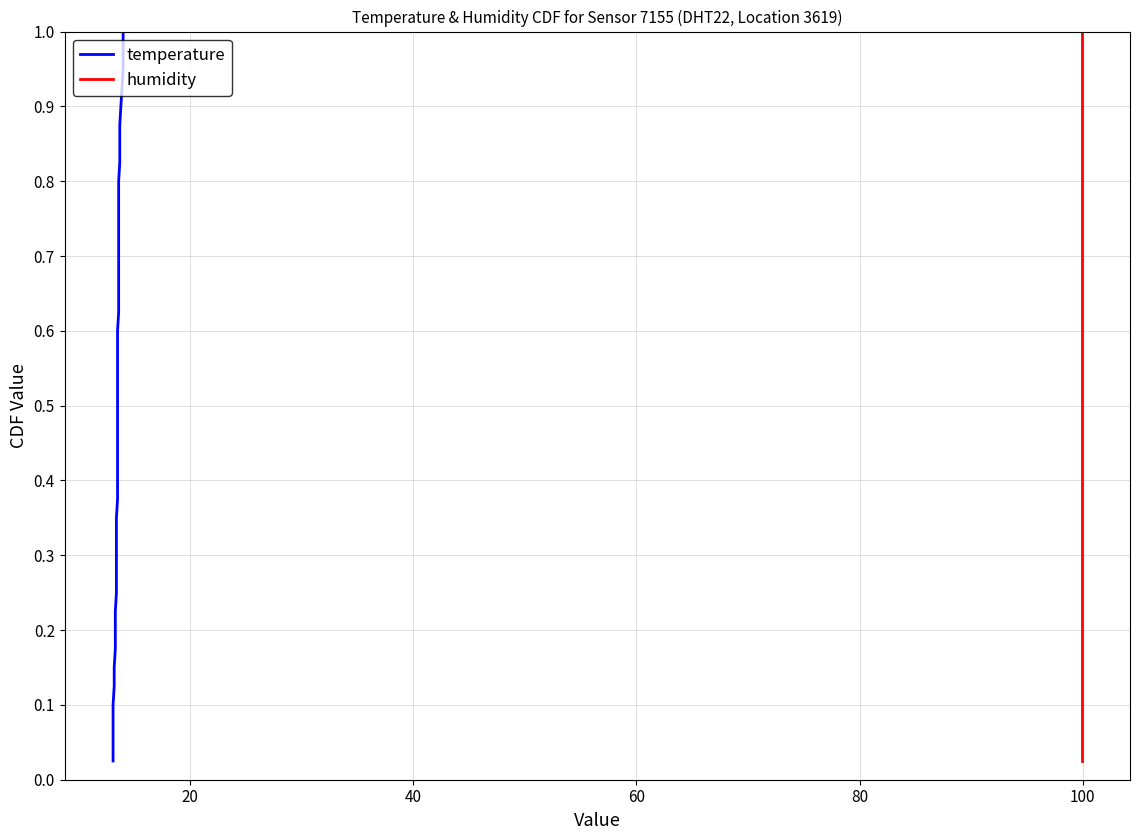

Is it true that temperature equals 0.2 at 16?

False